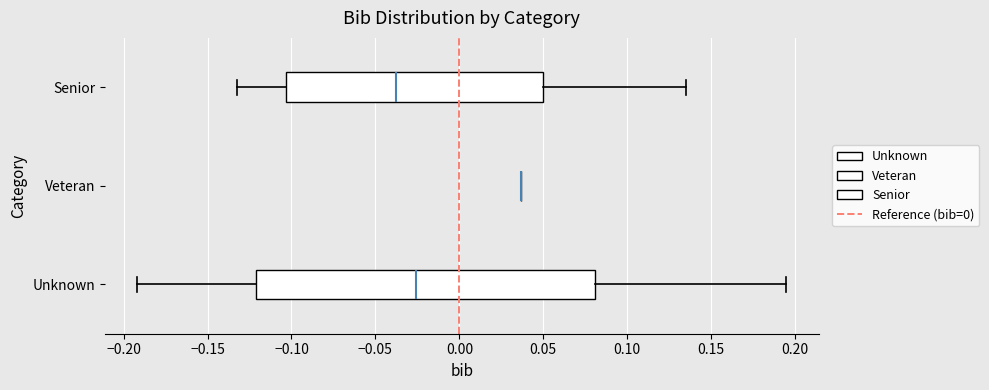

Reading bottom to top, read every box against the x-axis: the position of its median line, the range the box covers, and the ends of its whiskers. The values are not printed on the chart, so give them approximately, as read against the axis.

Unknown: median -0.025, box -0.120 to 0.080, whiskers -0.190 to 0.195
Veteran: box collapsed to a line at 0.035, whiskers 0.035 to 0.035
Senior: median -0.040, box -0.105 to 0.050, whiskers -0.135 to 0.135